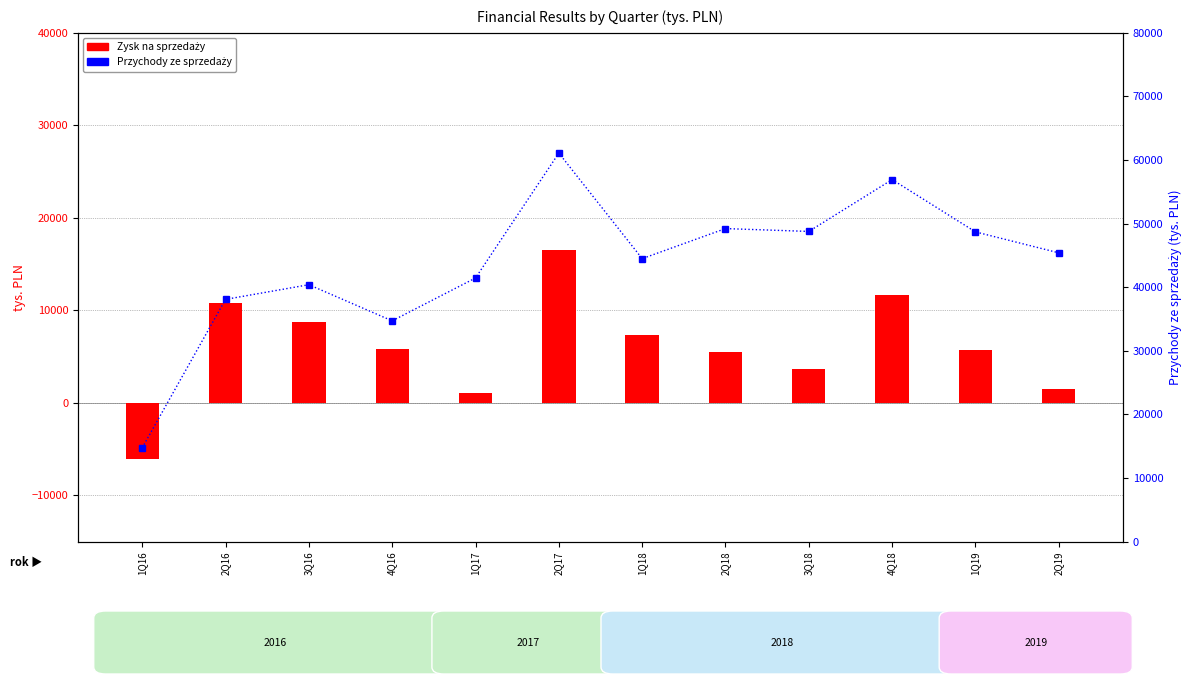

Which has a higher value, 1Q16 or 2Q19?

2Q19